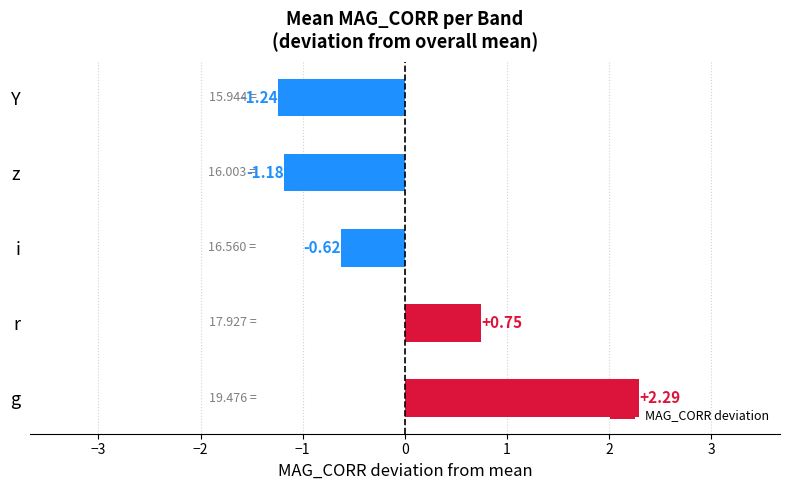

How many values are below 0?

3